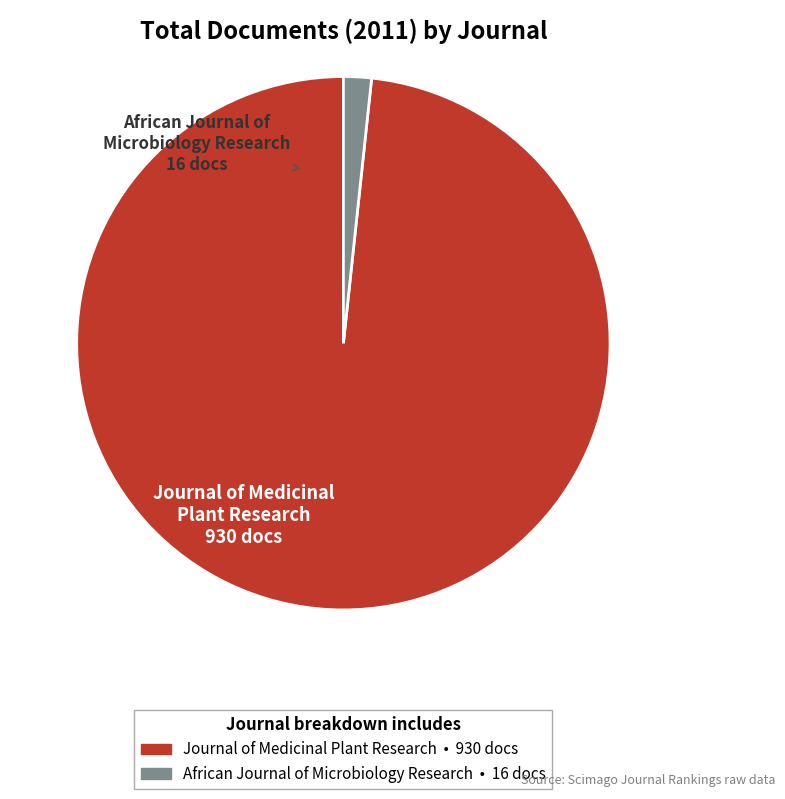

What is the largest slice in the pie chart?

Journal of Medicinal Plant Research